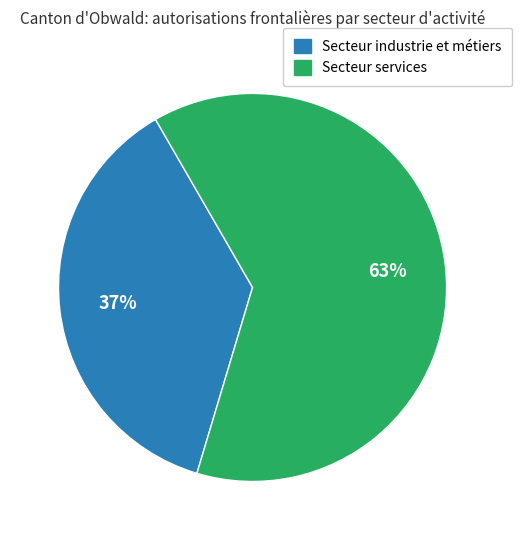

Is there a majority slice in this chart?

Yes